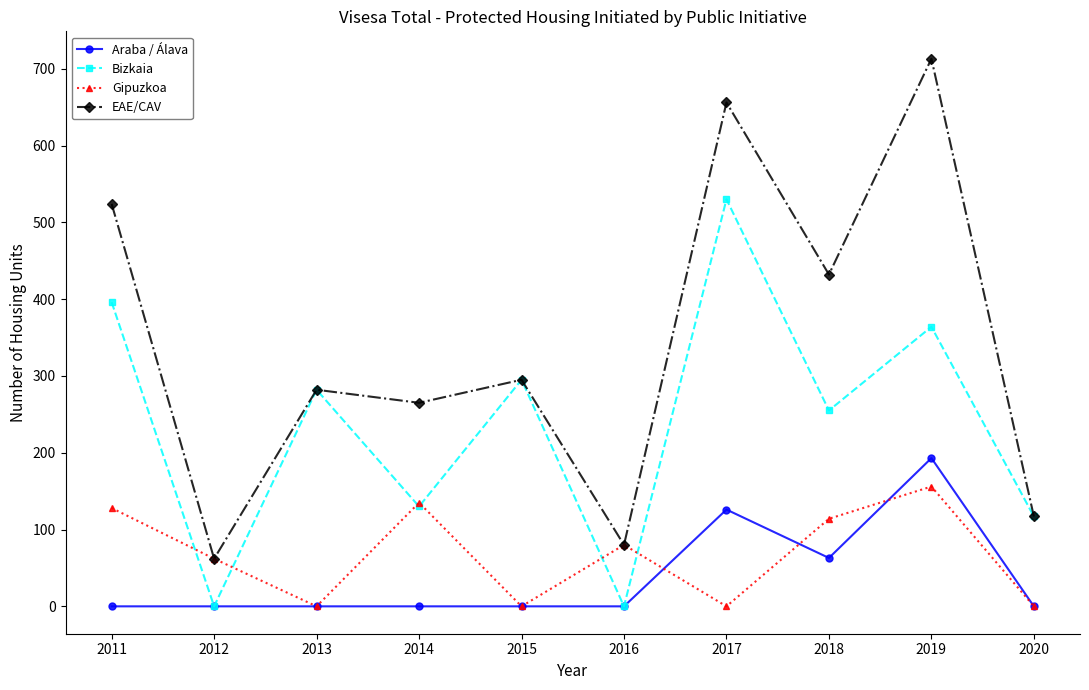

Does the chart display data point markers on the line(s)?

Yes